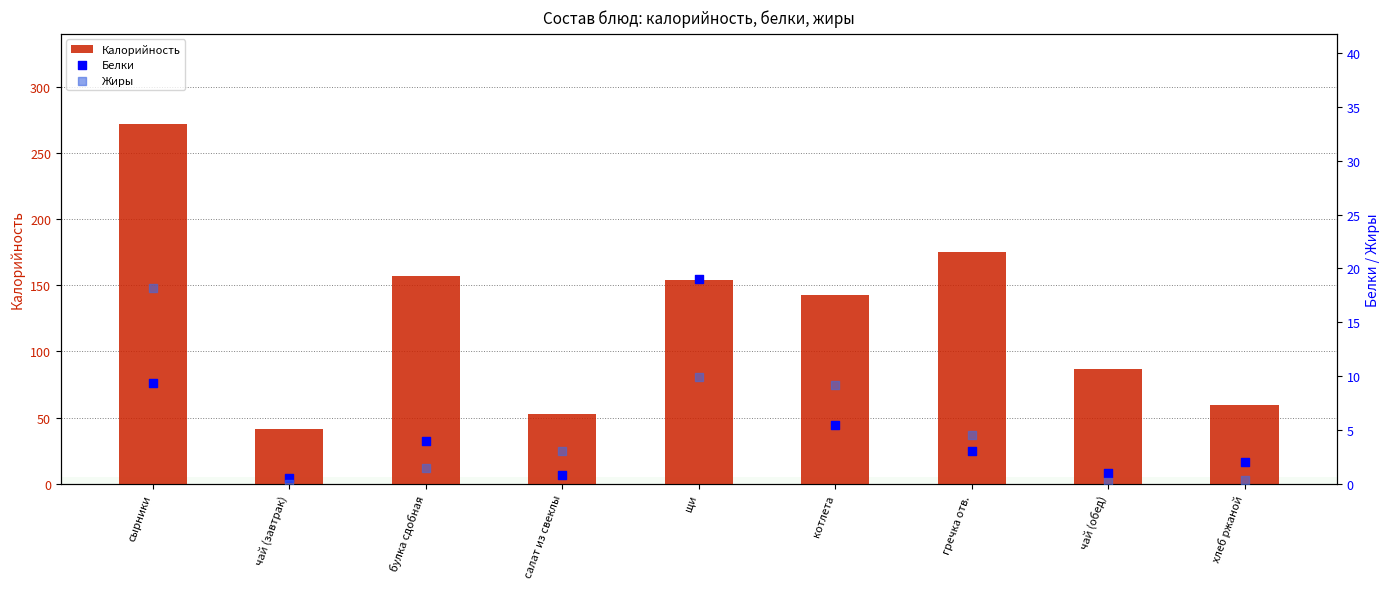

Is the value of Жиры at булка сдобная greater than the value of Калорийность at сырники?

No